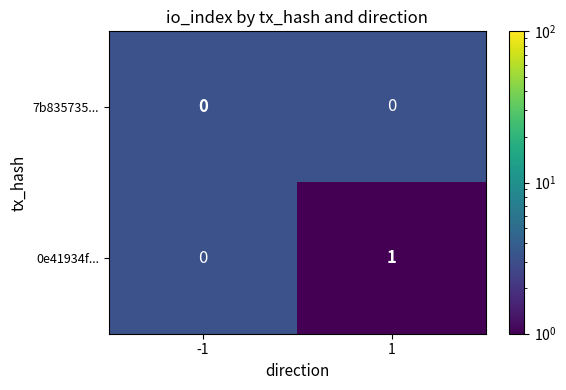

Is the value of 7b835735... at -1 greater than the value of 0e41934f... at 1?

No